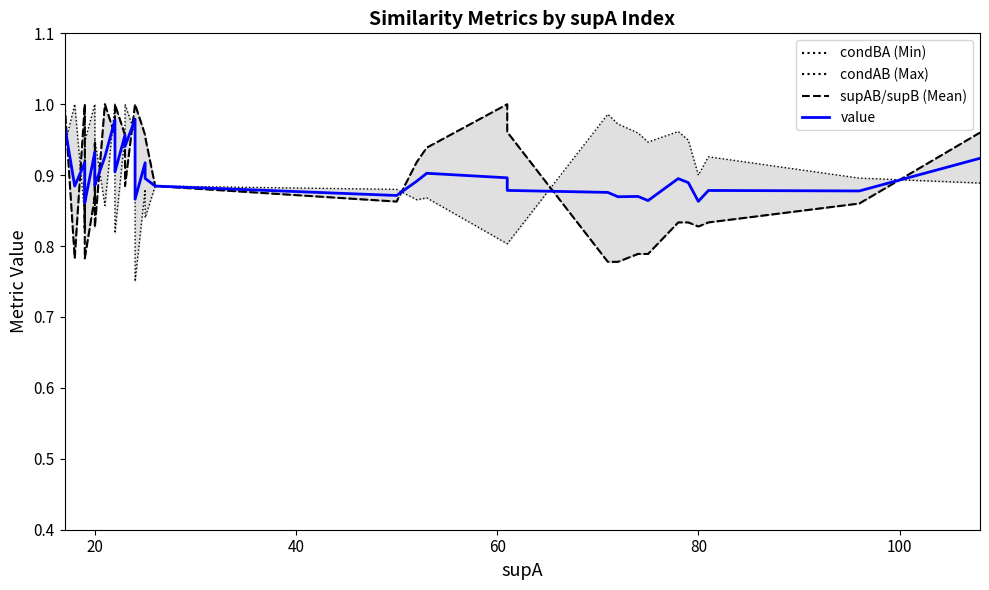

The value of value (2023) at 30 is 1.2. True or false?

False